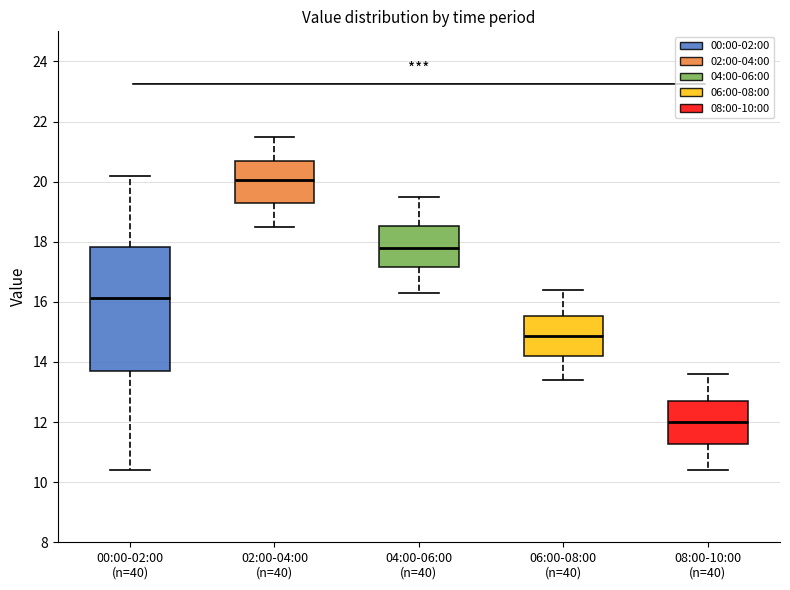

Reading left to right, transcribe this box plot: for each box, give where its median line is, the range the box spans, and where its two whiskers end, as read against the y-axis. The values are not printed on the chart, so give them approximately, as read against the axis.

00:00-02:00 (n=40): median 16.2, box 13.8 to 17.8, whiskers 10.4 to 20.2
02:00-04:00 (n=40): median 20.0, box 19.4 to 20.8, whiskers 18.6 to 21.6
04:00-06:00 (n=40): median 17.8, box 17.2 to 18.6, whiskers 16.4 to 19.6
06:00-08:00 (n=40): median 14.8, box 14.2 to 15.6, whiskers 13.4 to 16.4
08:00-10:00 (n=40): median 12.0, box 11.2 to 12.8, whiskers 10.4 to 13.6